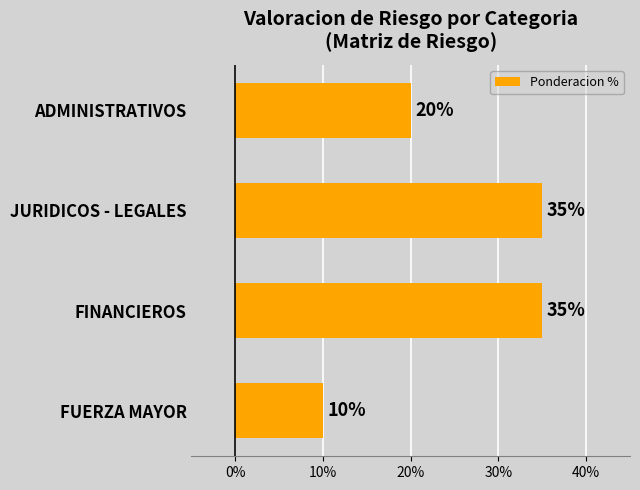

What is the smallest value displayed?

10